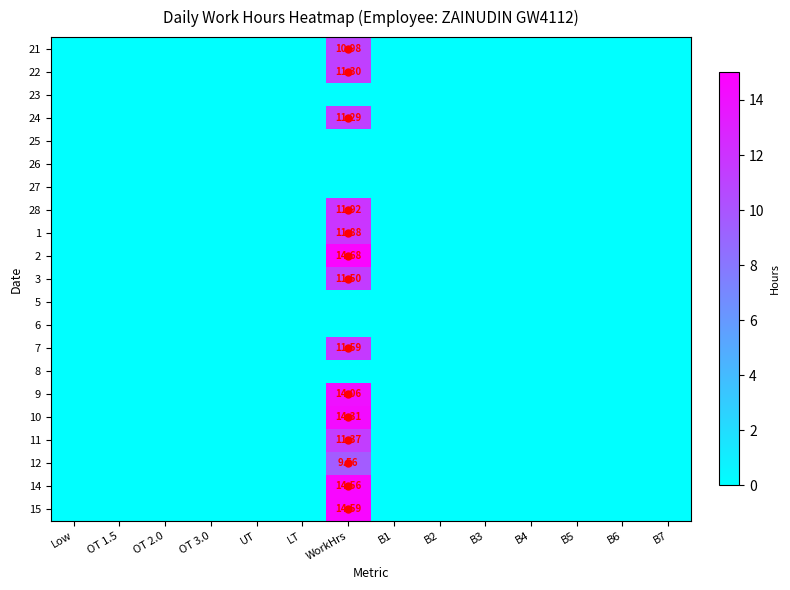

At how many categories does at least one series exceed 6?

1